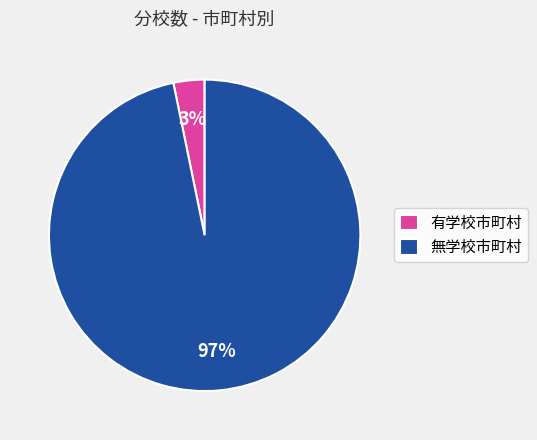

Is it true that 無学校市町村 is 83% of the pie?

False